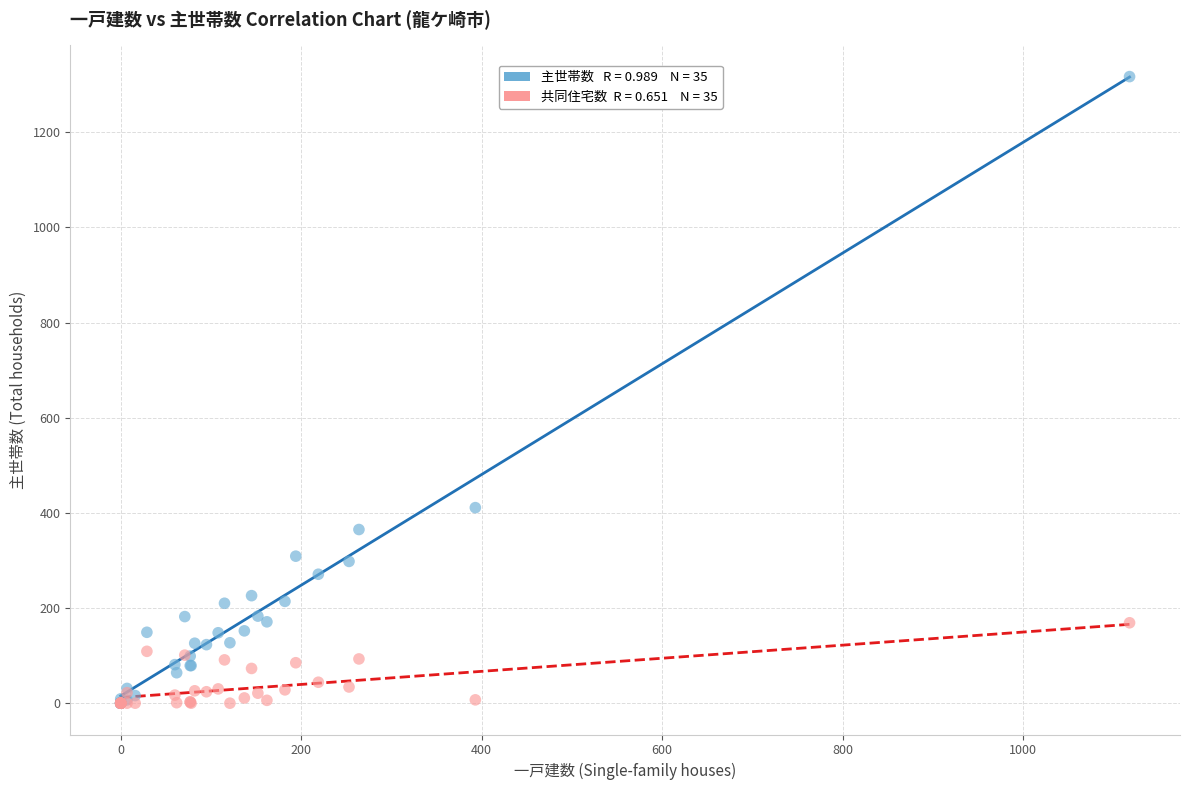

Across all series, what Y value is closest to 658?

411